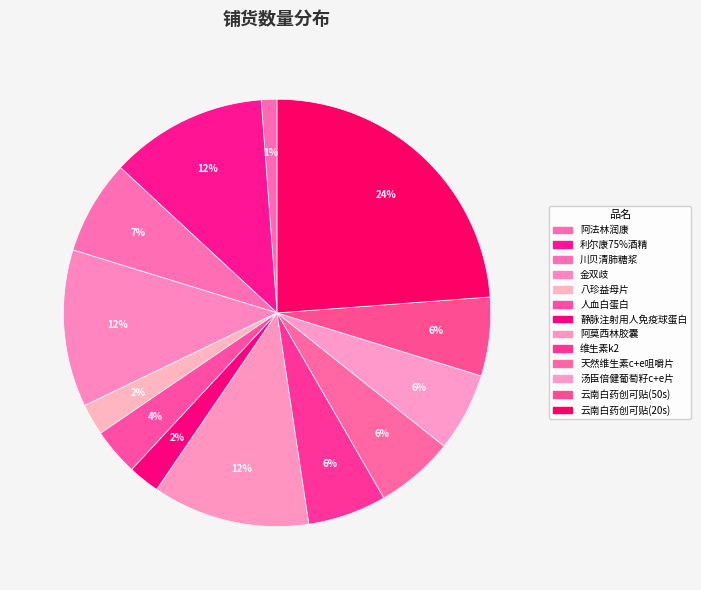

True or false: 云南白药创可贴(50s) accounts for 6% of the total.

True